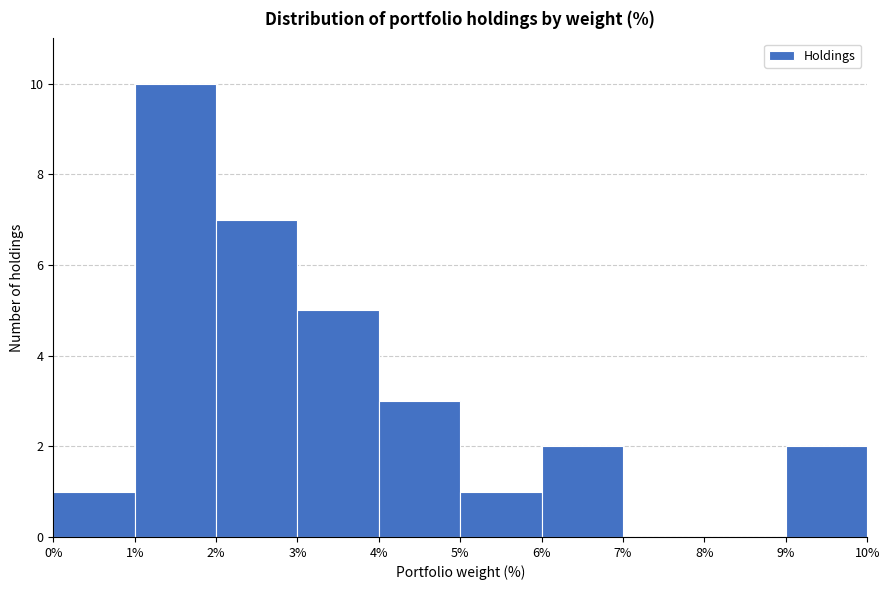

Which range on the x-axis has the tallest bar?

1% to 2%